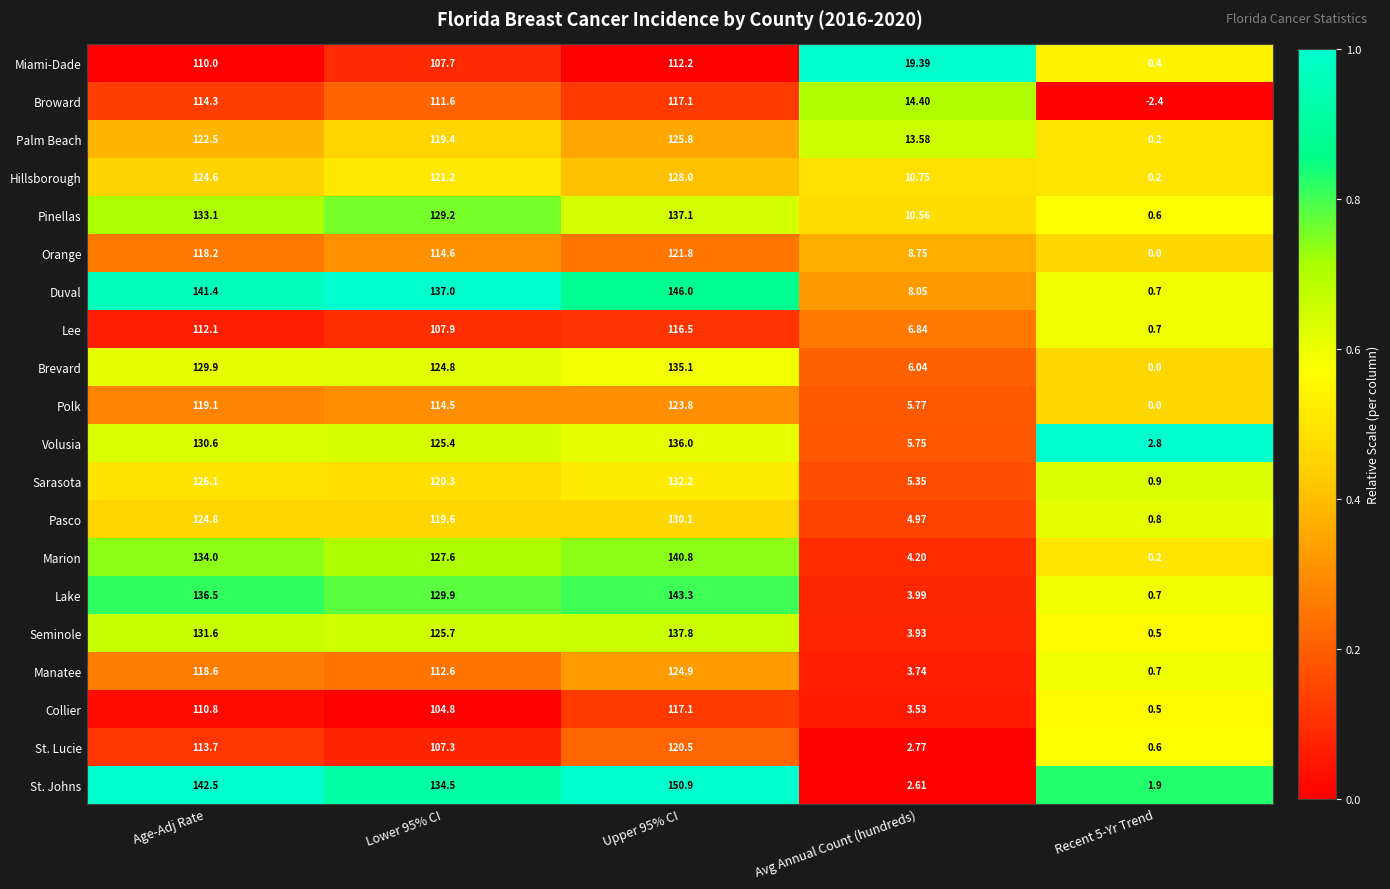

Which series has the largest total across all categories?

Duval